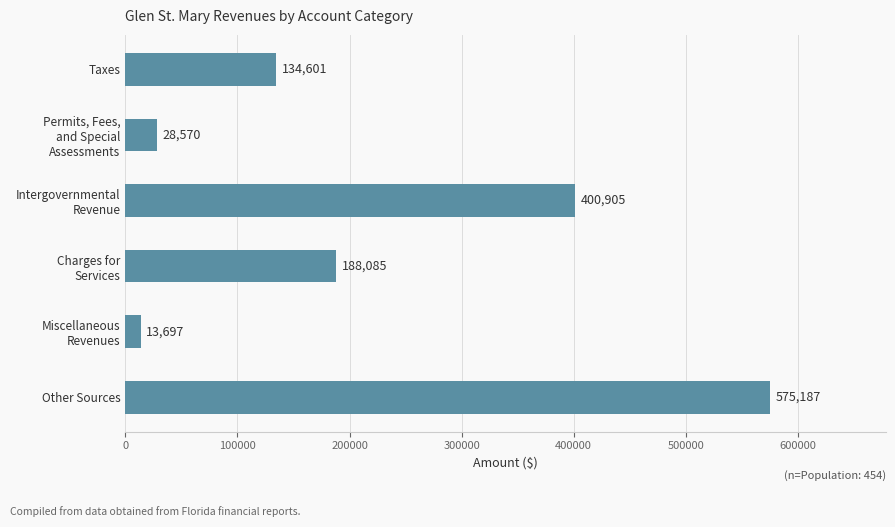

What is the difference between the maximum and minimum values?

561490